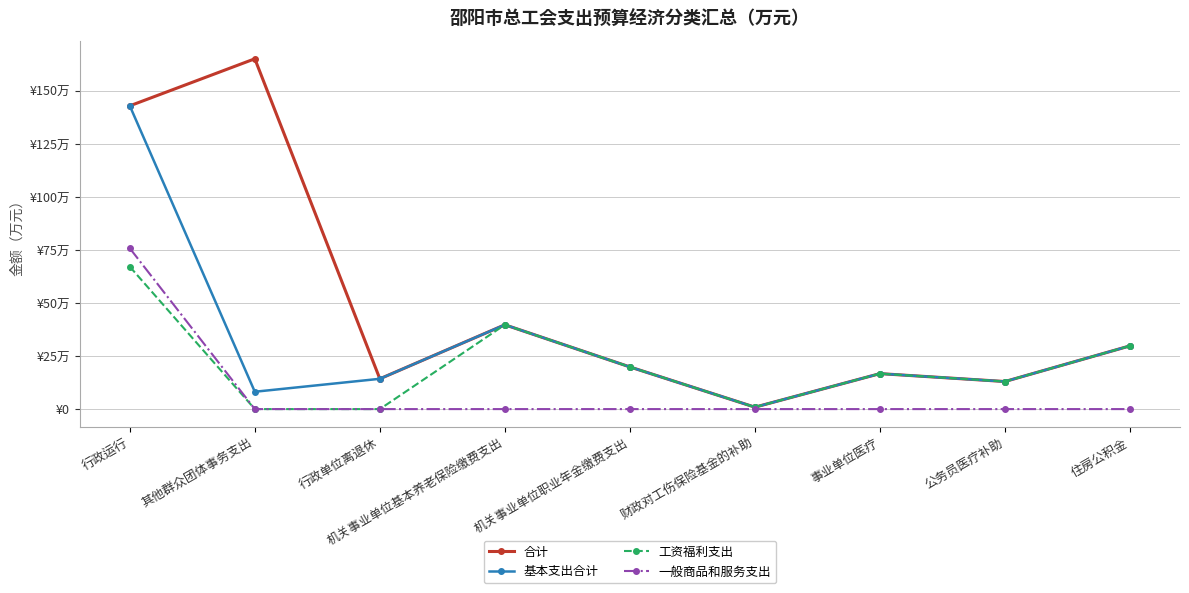

What is the maximum value shown in the chart?

165.2